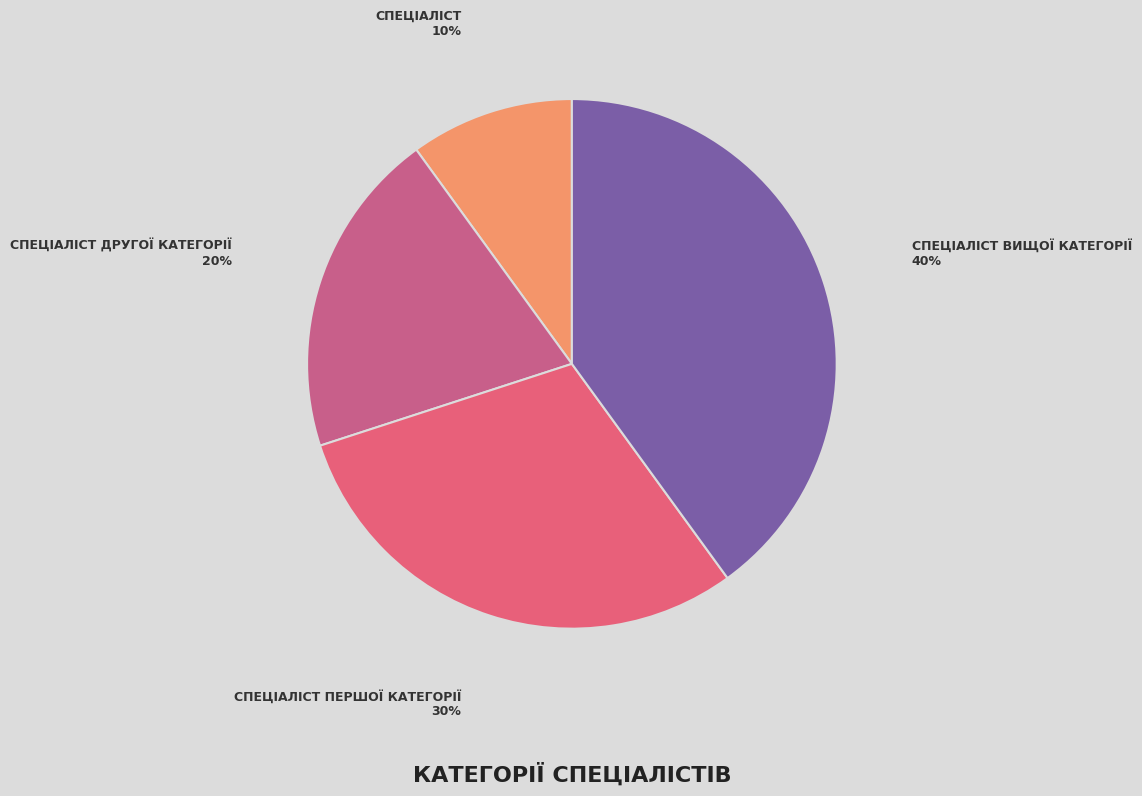

How many segments does this pie chart have?

4